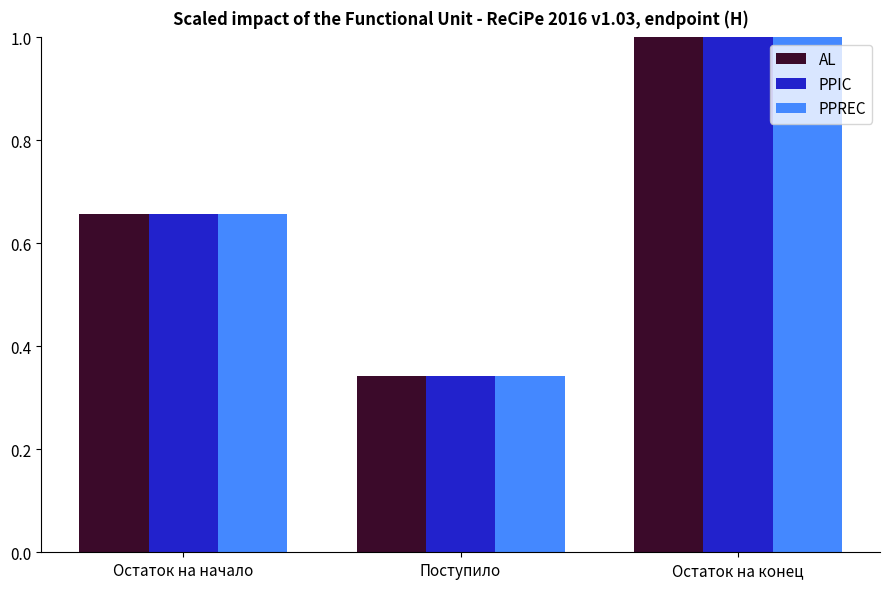

The AL series shows 0.4 at Остаток на конец. True or false?

False